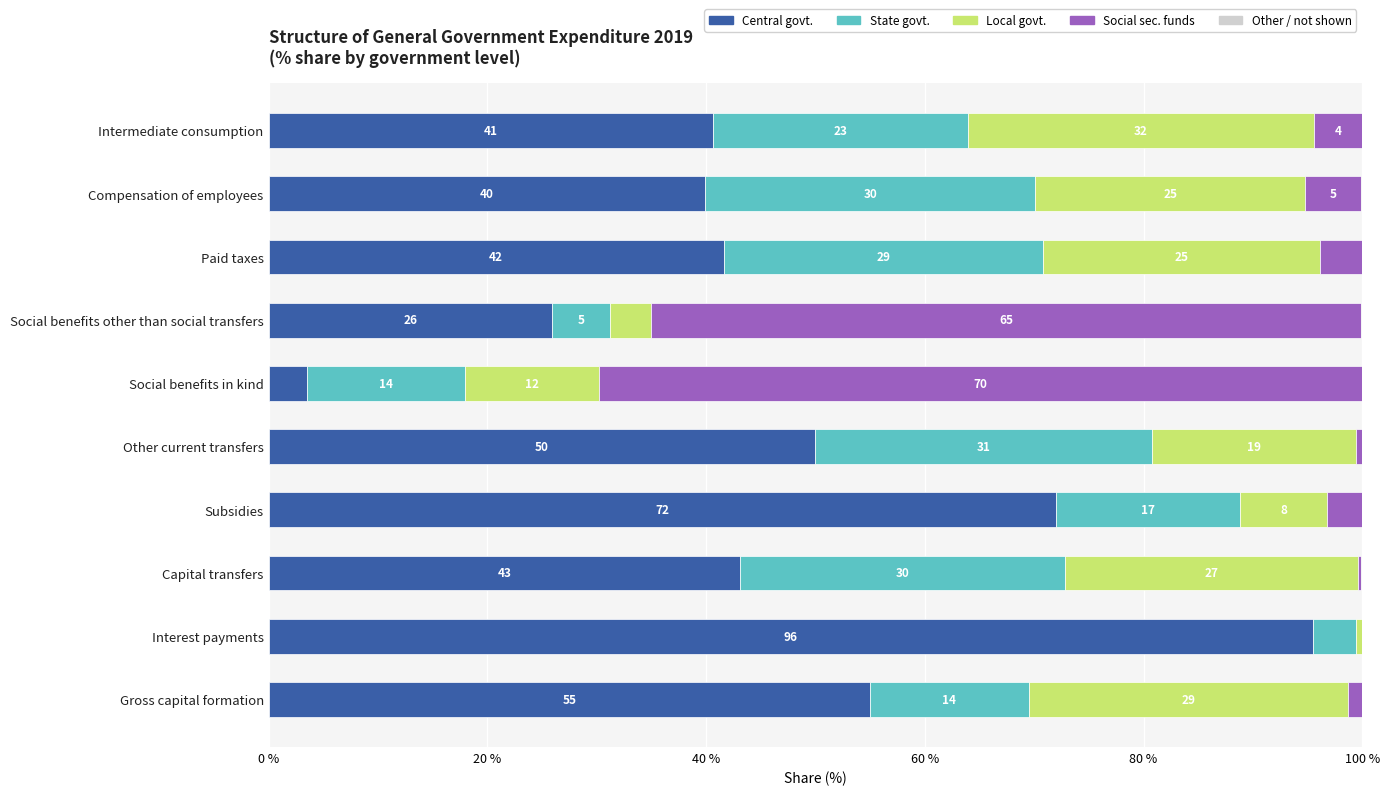

What is the value of the Central govt. bar at the 7th from the left?

72.0